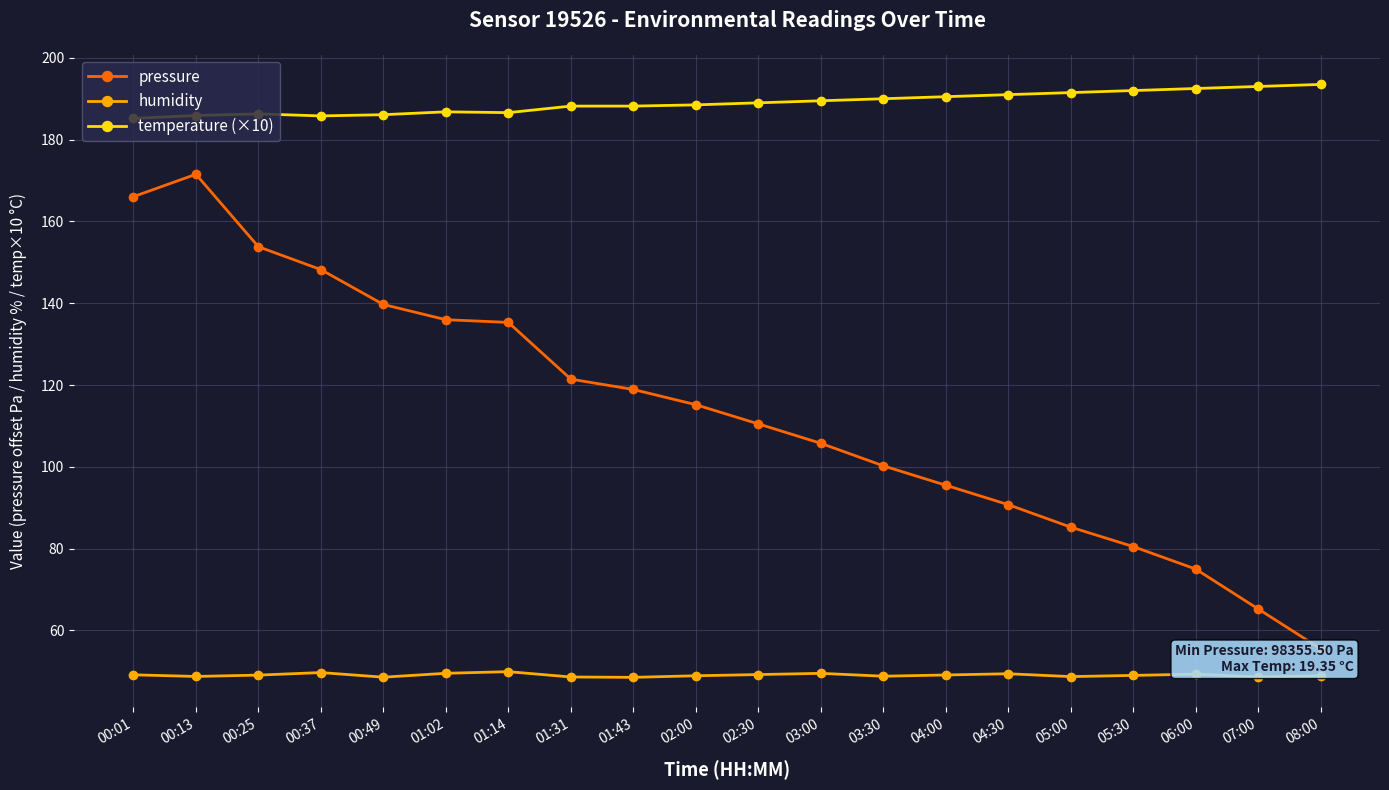

True or false: pressure and temperature (×10) cross at least once.

False